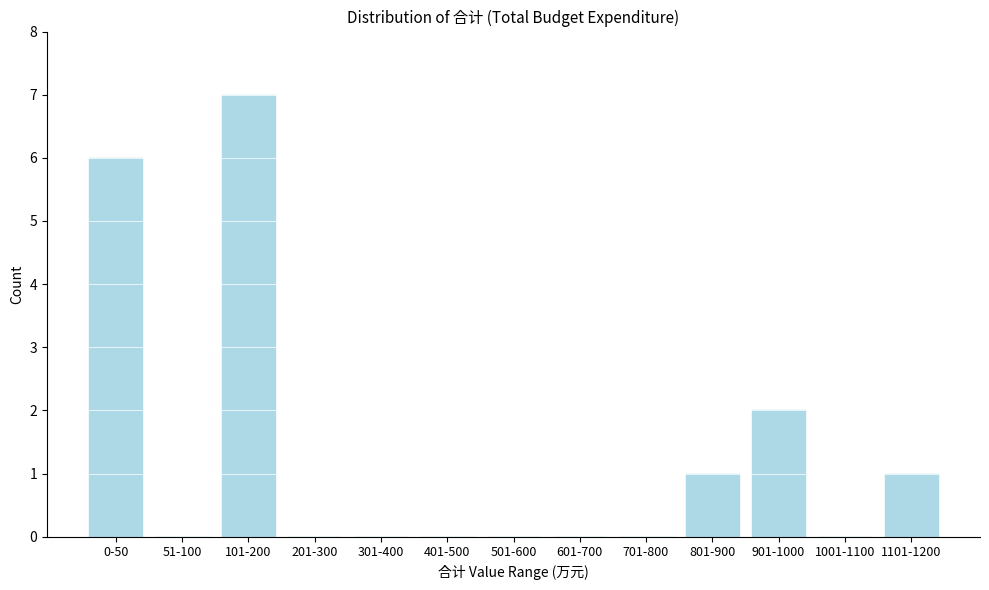

Reading left to right, transcribe all the data shown in this chart.

0-50=6	51-100=0	101-200=7	201-300=0	301-400=0	401-500=0	501-600=0	601-700=0	701-800=0	801-900=1	901-1000=2	1001-1100=0	1101-1200=1